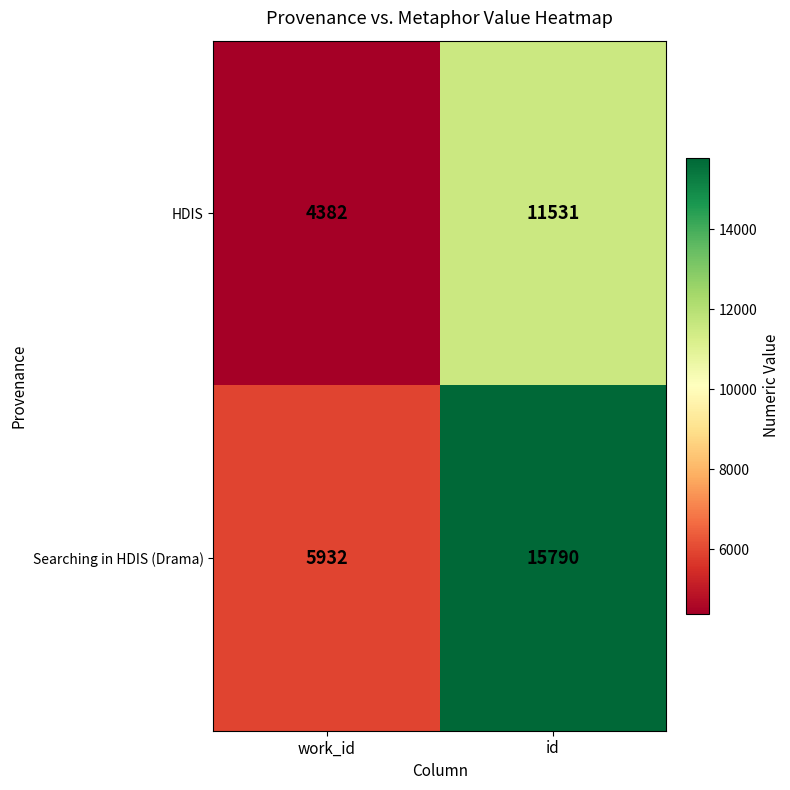

Which label corresponds to the smallest value in the chart?

work_id